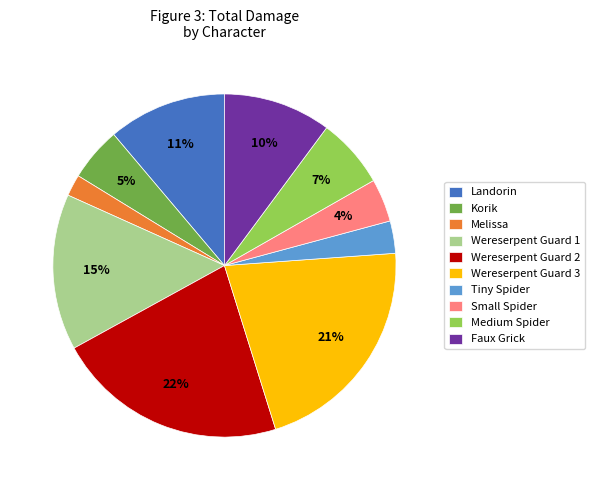

Is there any slice that represents more than half of the pie?

No